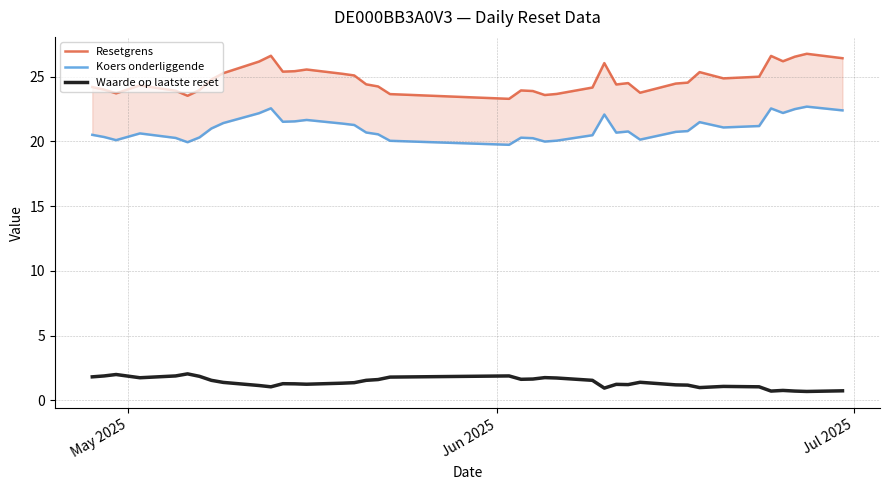

What is the difference between the maximum and minimum values in the Koers onderliggende series?

3.0